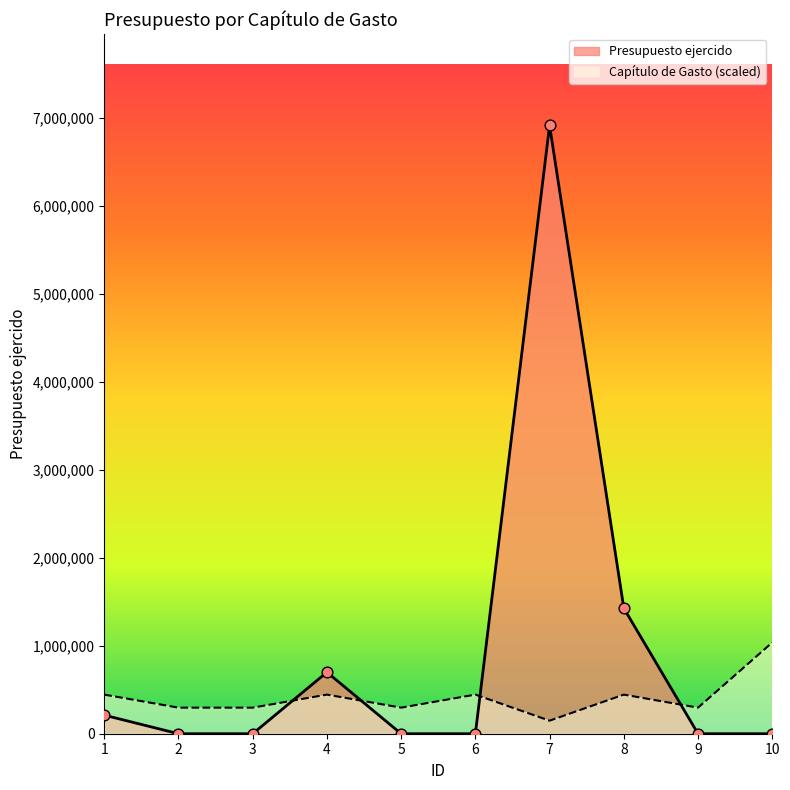

Which series reaches the minimum Y coordinate?

Presupuesto ejercido